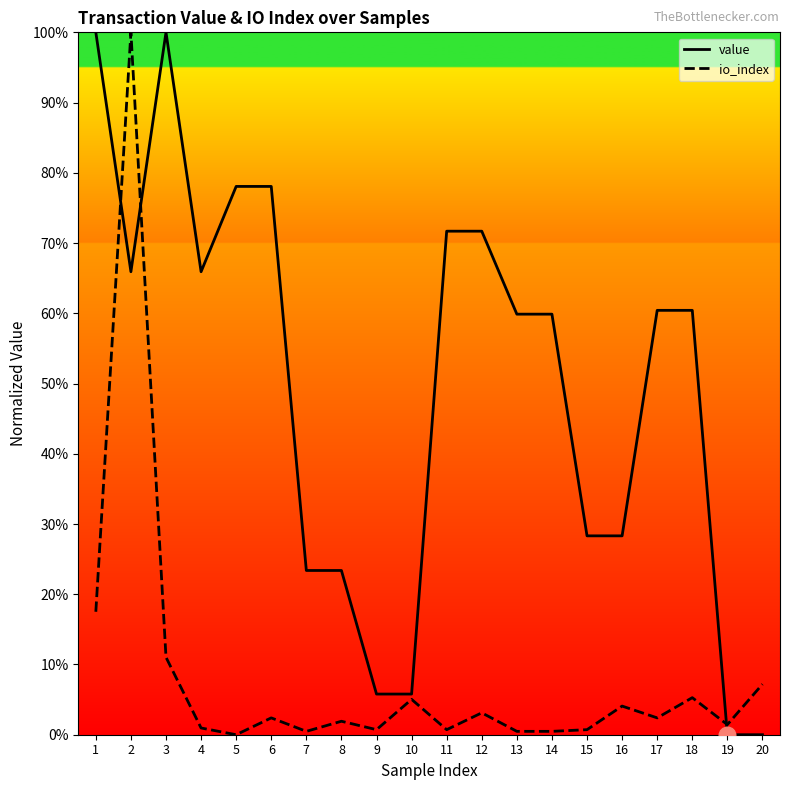

Does the chart have visible grid lines?

No